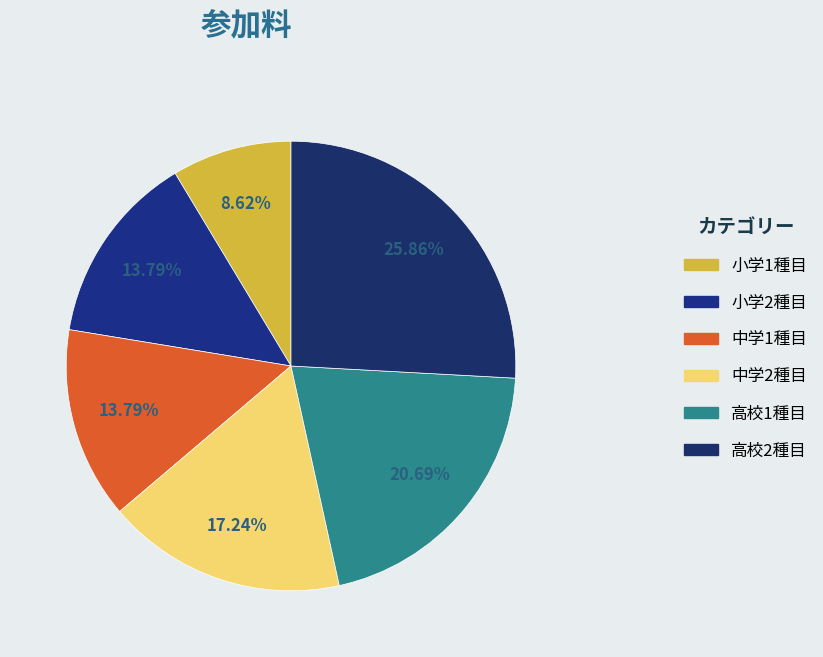

Does any single category account for the majority?

No